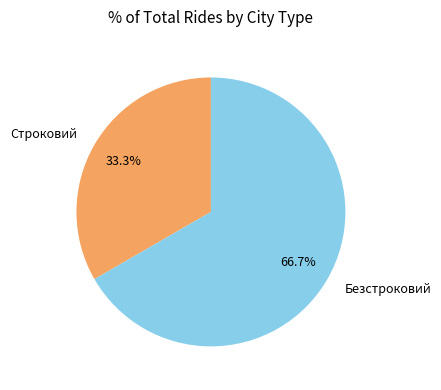

What percentage is the Безстроковий slice, to the nearest percent?

67%